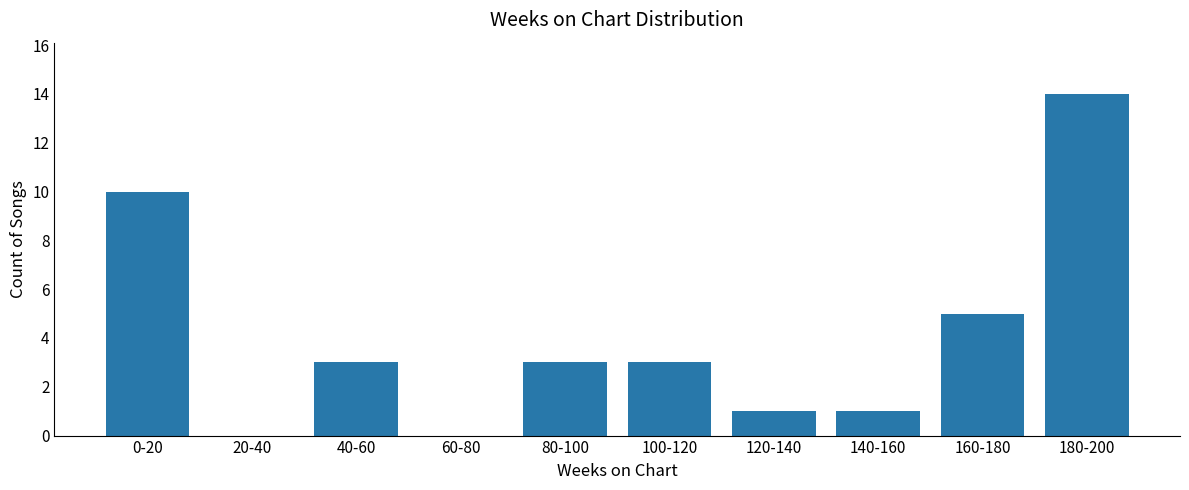

Reading right to left, transcribe all the data shown in this chart.

180-200=14	160-180=5	140-160=1	120-140=1	100-120=3	80-100=3	60-80=0	40-60=3	20-40=0	0-20=10